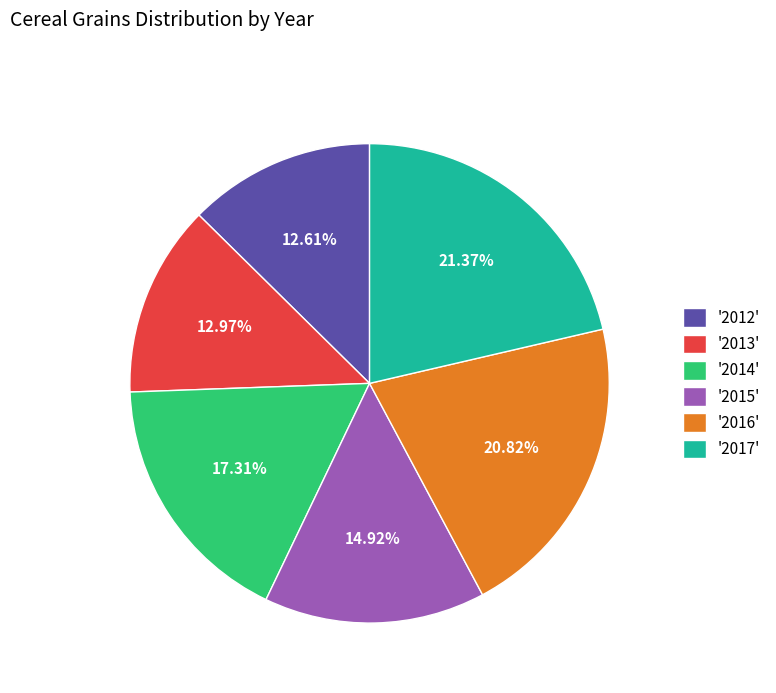

Is the sum of '2016' and '2013' greater than half?

No